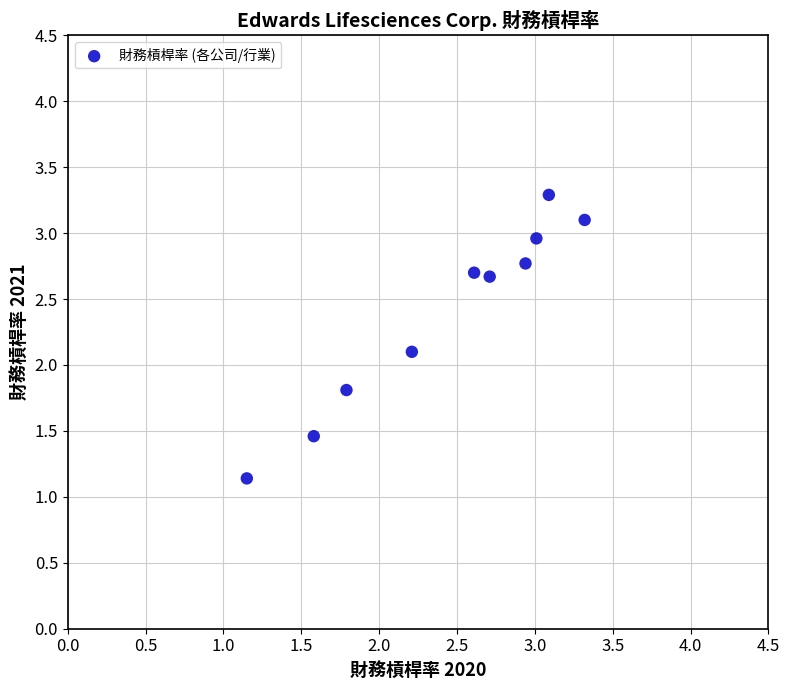

What is the average Y value?

2.4